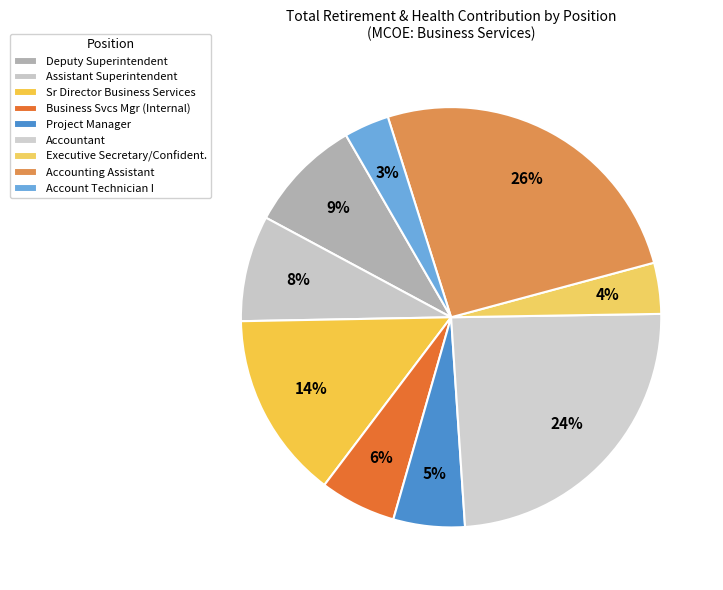

How many segments does this pie chart have?

9